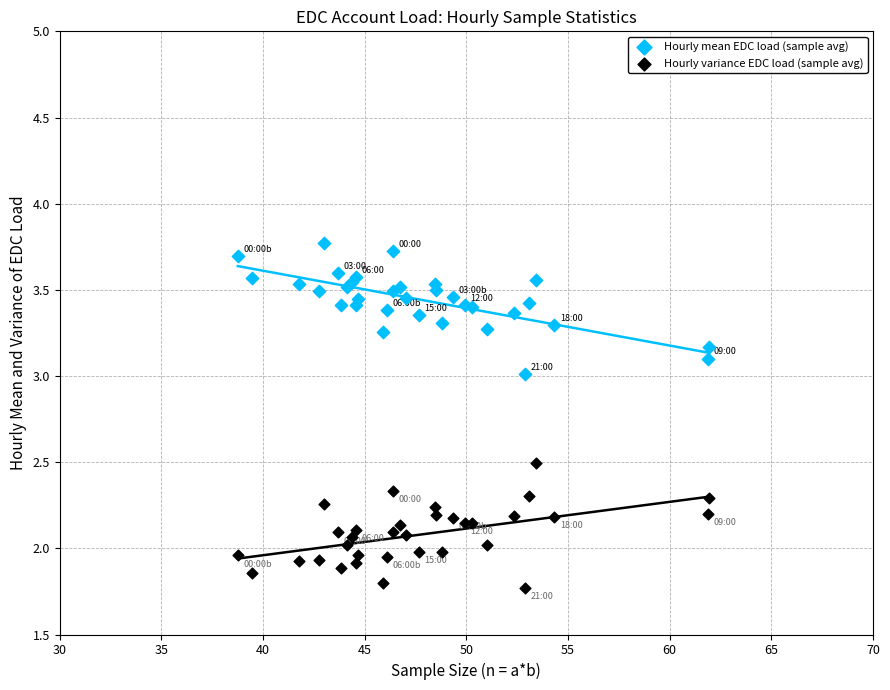

What is the X range (max minus min) for the scatter plot?

23.2